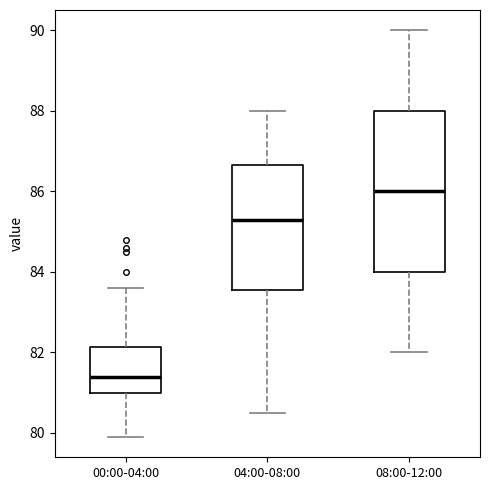

Reading left to right, transcribe this box plot: for each box, give where its median line is, the range the box spans, and where its two whiskers end, as read against the y-axis. The values are not printed on the chart, so give them approximately, as read against the axis.

00:00-04:00: median 81.4, box 81.0 to 82.2, whiskers 80.0 to 83.6
04:00-08:00: median 85.4, box 83.6 to 86.6, whiskers 80.6 to 88.0
08:00-12:00: median 86.0, box 84.0 to 88.0, whiskers 82.0 to 90.0